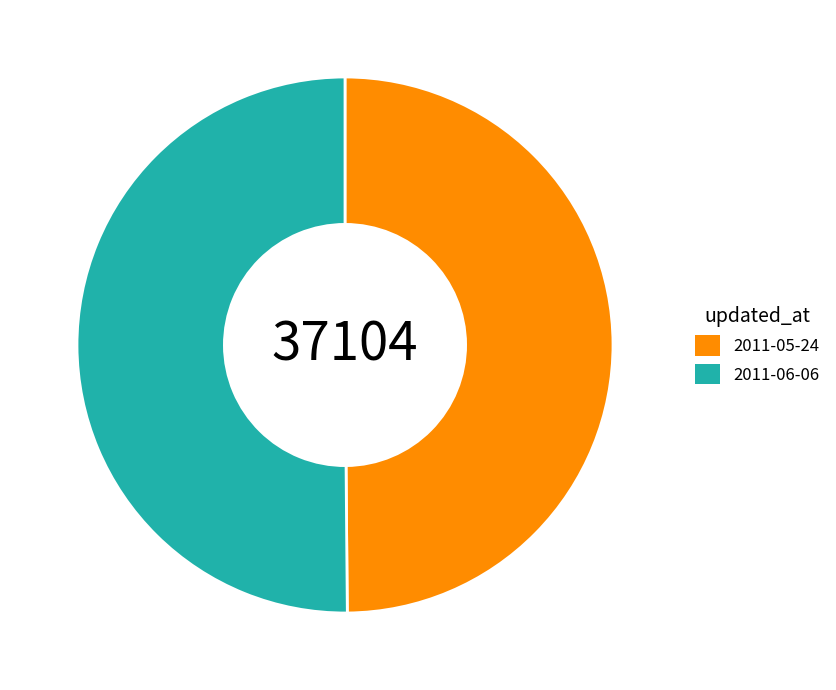

Count the number of slices in the pie.

2